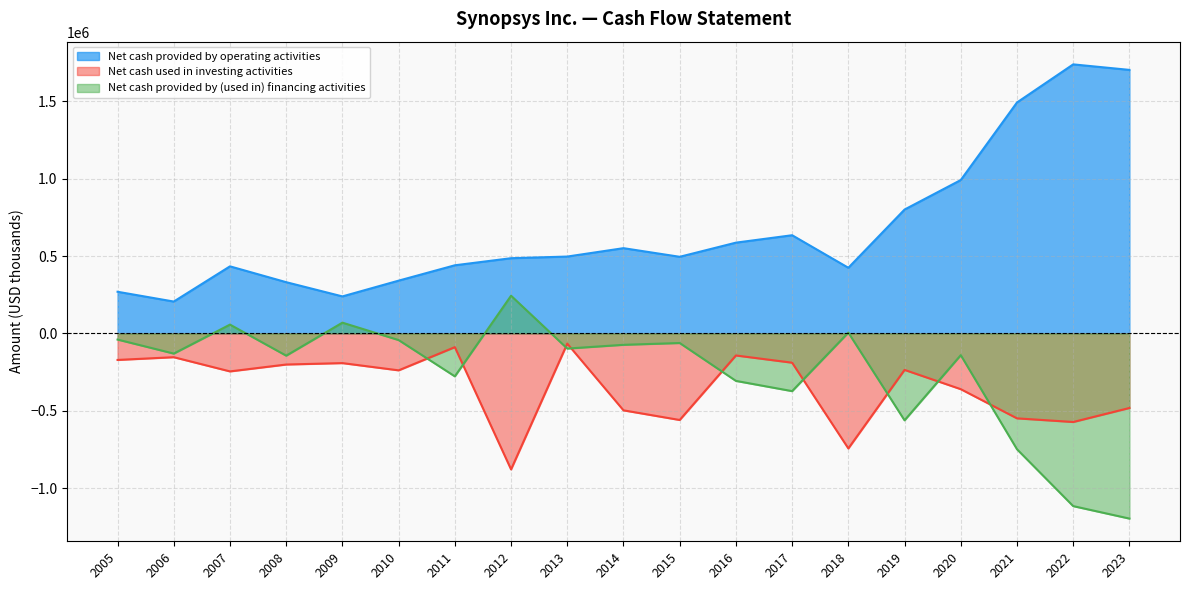

Is it true that Net cash provided by operating activities equals 991313 at 2020?

True